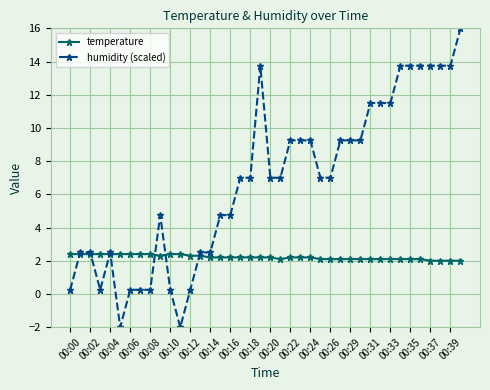

What is the highest value of the temperature series?

2.4